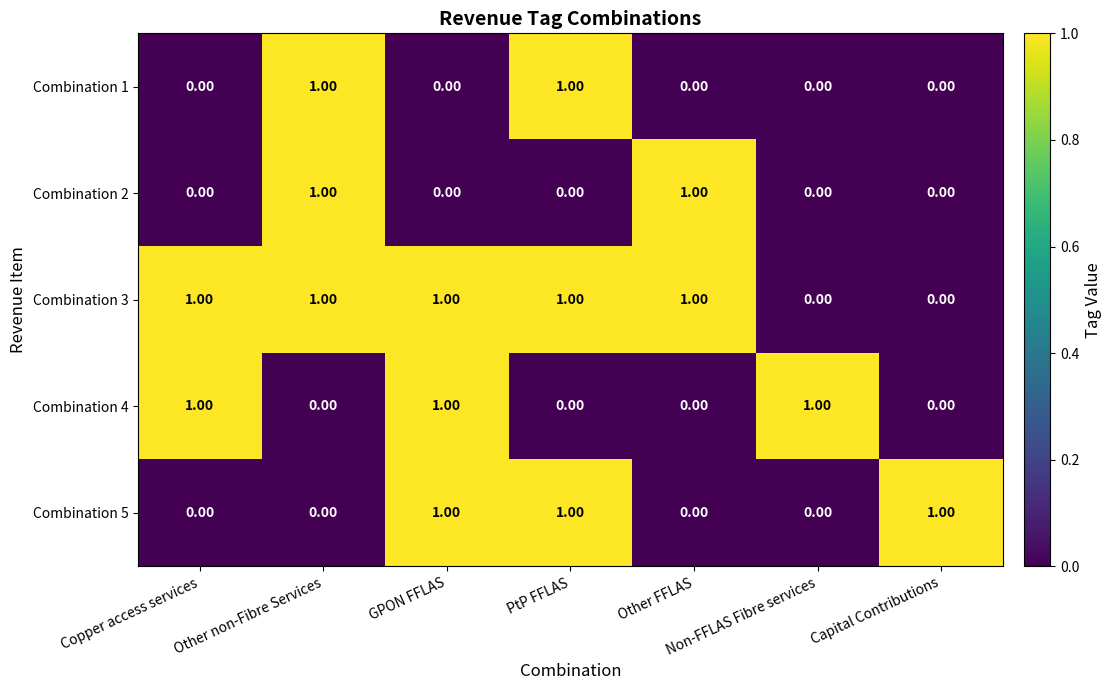

Count the number of data series in this chart.

5